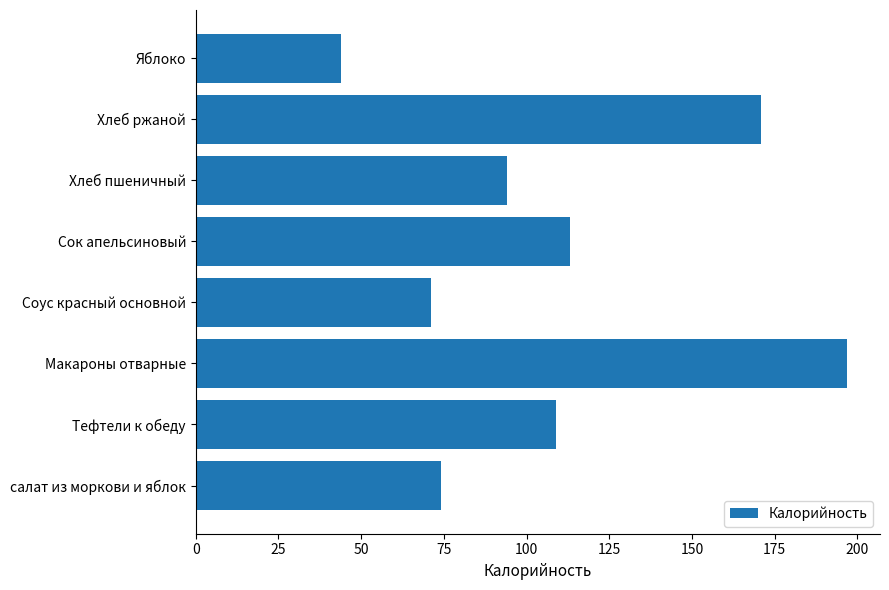

Reading bottom to top, extract all data points from this chart.

салат из моркови и яблок=74	Тефтели к обеду=109	Макароны отварные=197	Соус красный основной=71	Сок апельсиновый=113	Хлеб пшеничный=94	Хлеб ржаной=171	Яблоко=44